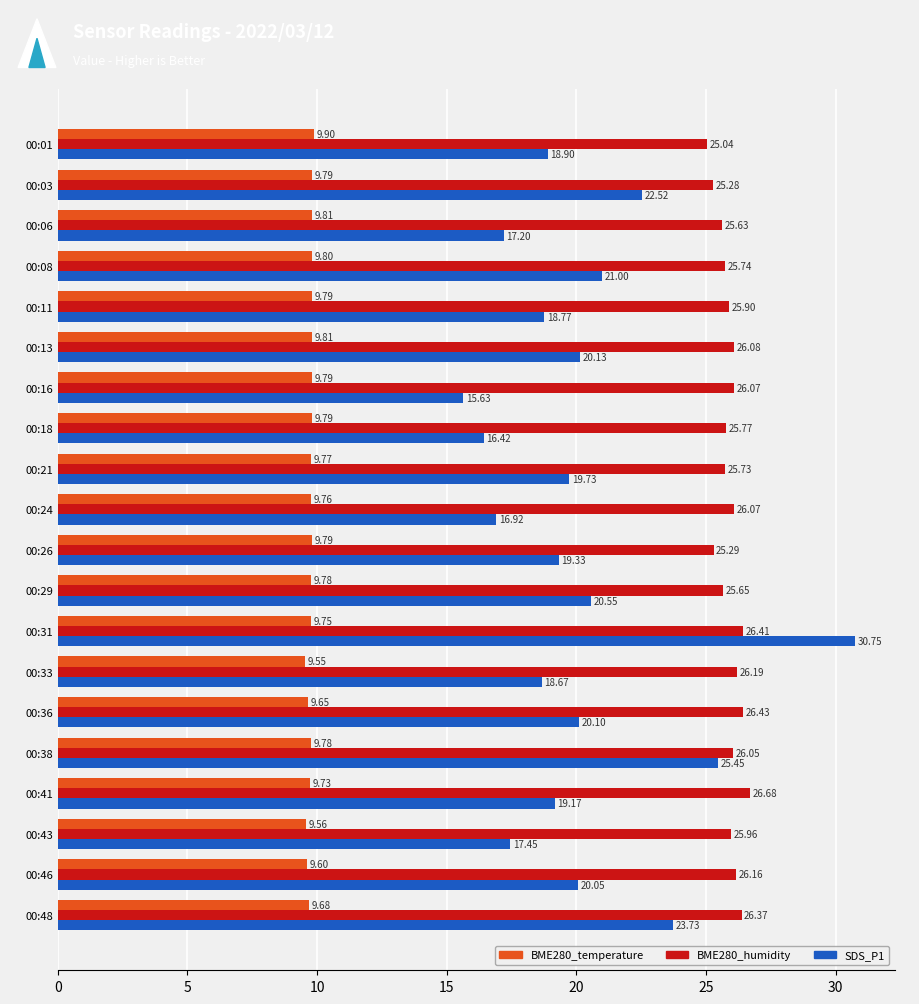

Is the value of BME280_humidity at 00:24 greater than the value of SDS_P1 at 00:36?

Yes